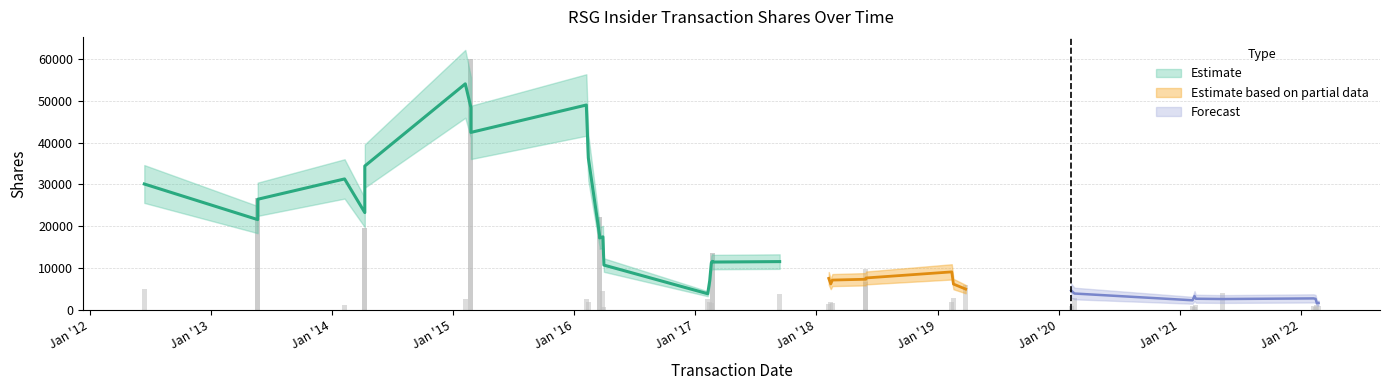

Where is sharesOwnedFollowingTransaction nearest to the value 6802?

30